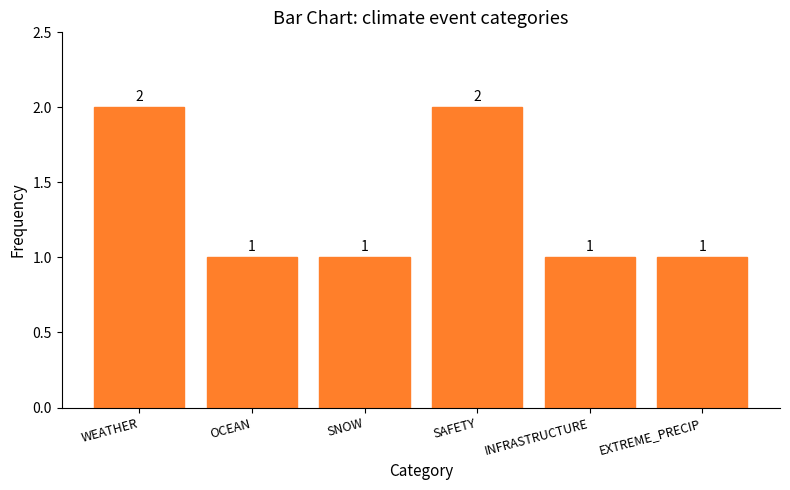

How many values are between 1 and 2?

6